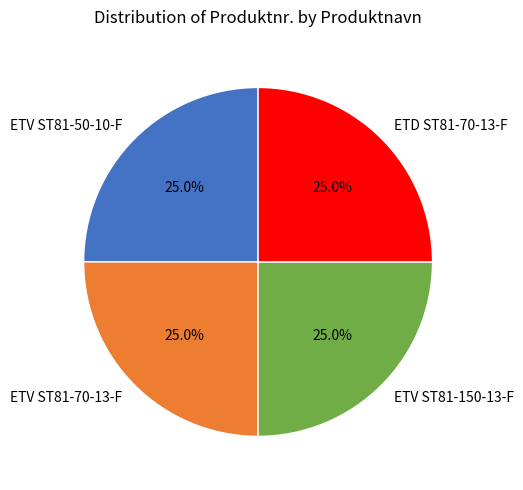

The ETV ST81-150-13-F slice represents 25% of the pie. True or false?

True